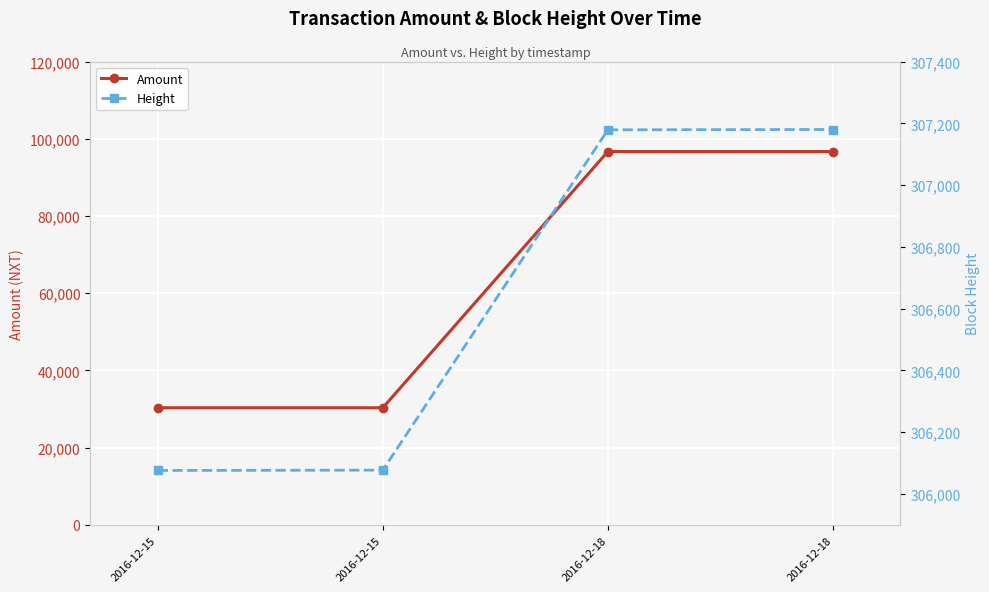

Where does the Amount series first go above 96693?

2016-12-18